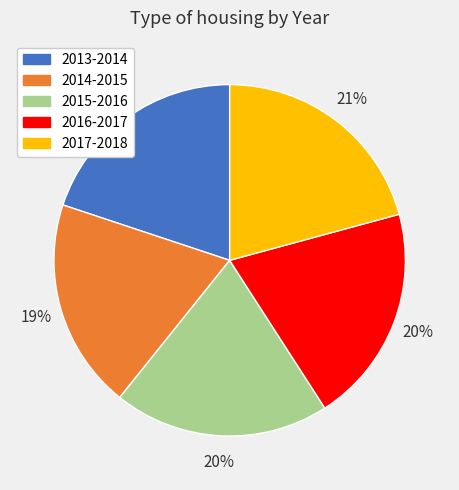

Does 2016-2017 represent more than half of the total?

No